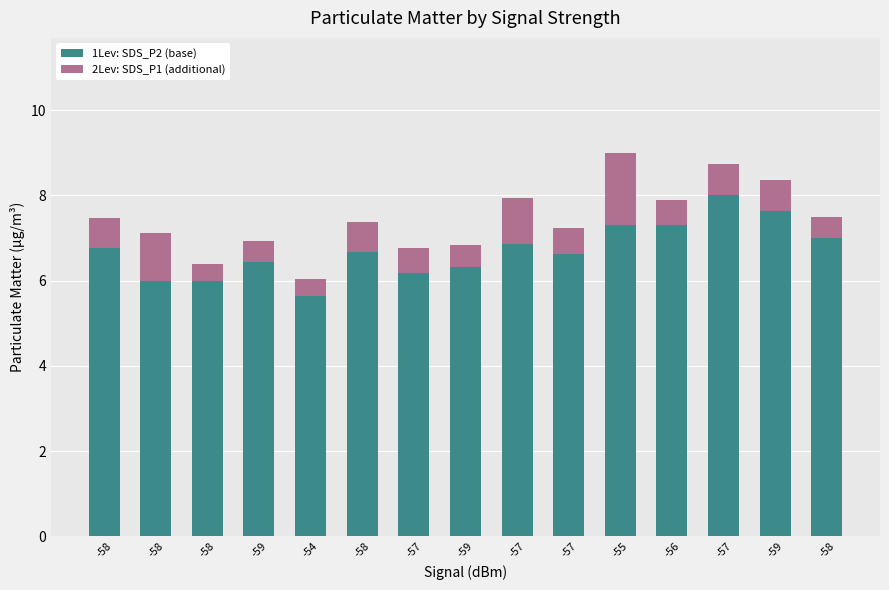

What is the value of the 1Lev: SDS_P2 (base) bar at the 7th from the left?

6.2